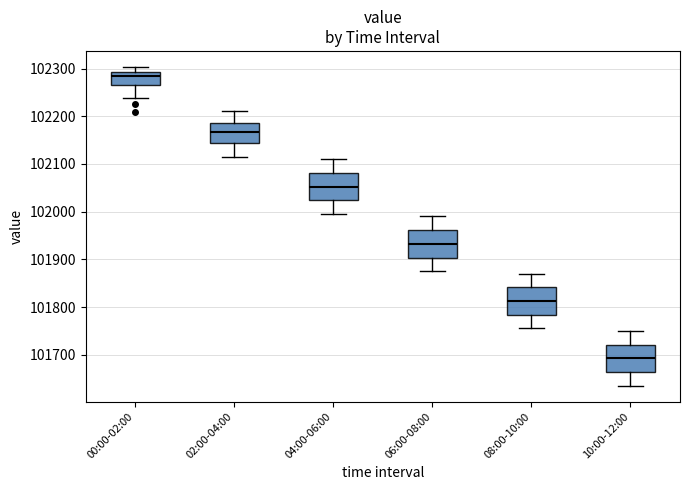

Which box has the lowest median line?

10:00-12:00